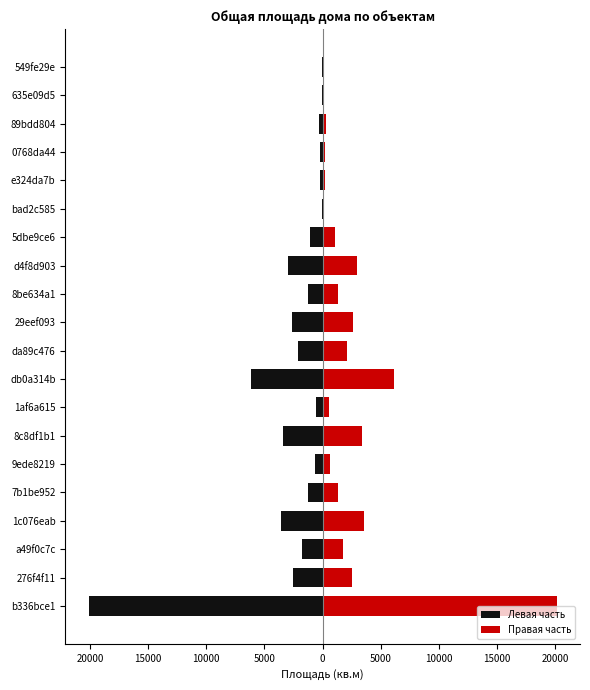

List the series in order of their overall mean, lowest first.

Левая часть, Правая часть